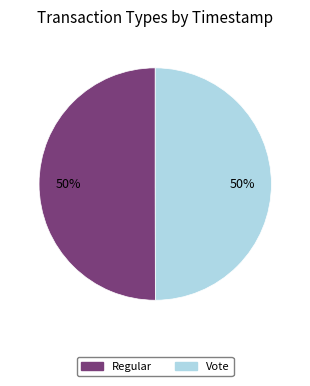

How many slices are in this pie chart?

2